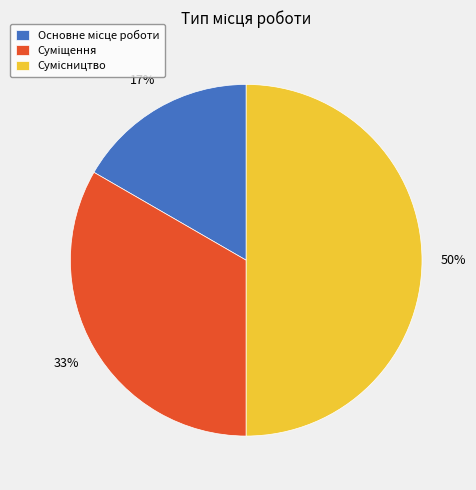

To the nearest percent, what is the average slice percentage?

33%